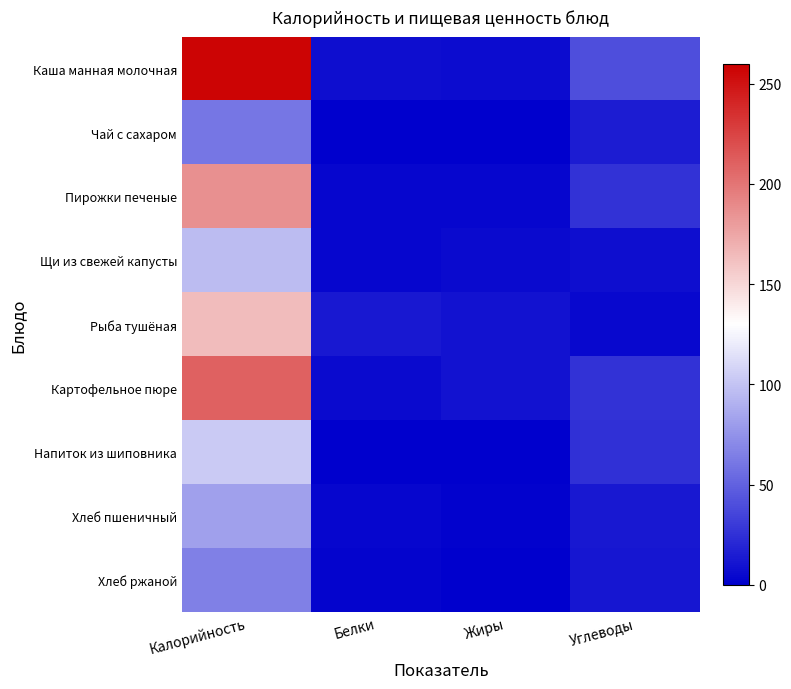

Which category has the highest value across all series?

Калорийность